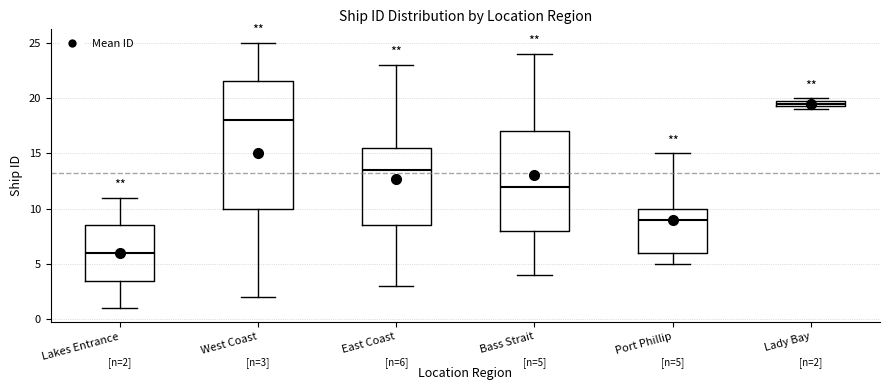

Comparing the boxes themselves (not the whiskers), which one is the tallest?

West Coast